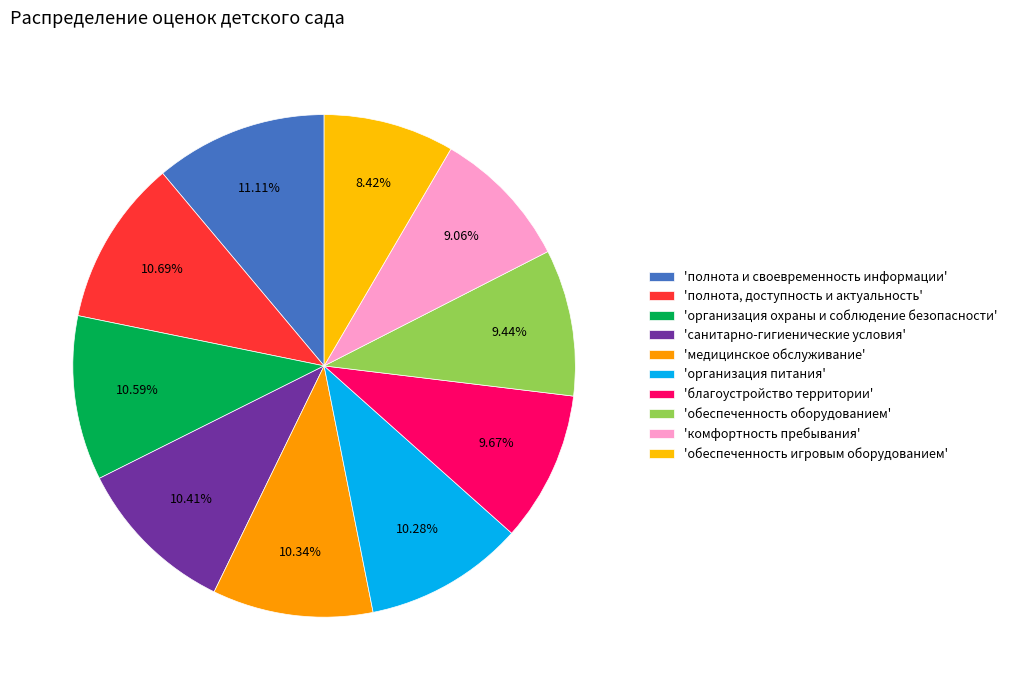

Count the number of slices in the pie.

10